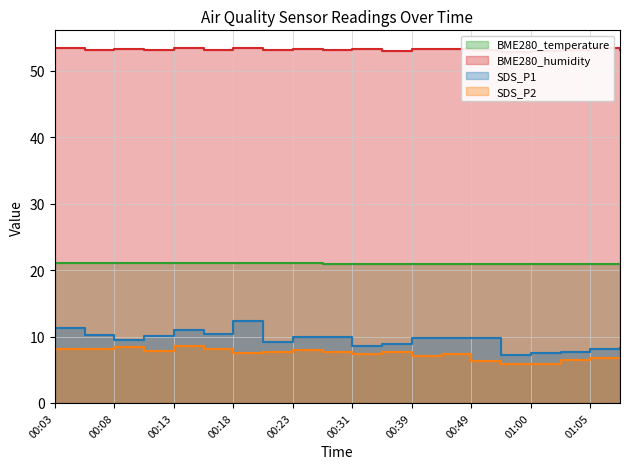

True or false: SDS_P1 and BME280_humidity cross at least once.

False